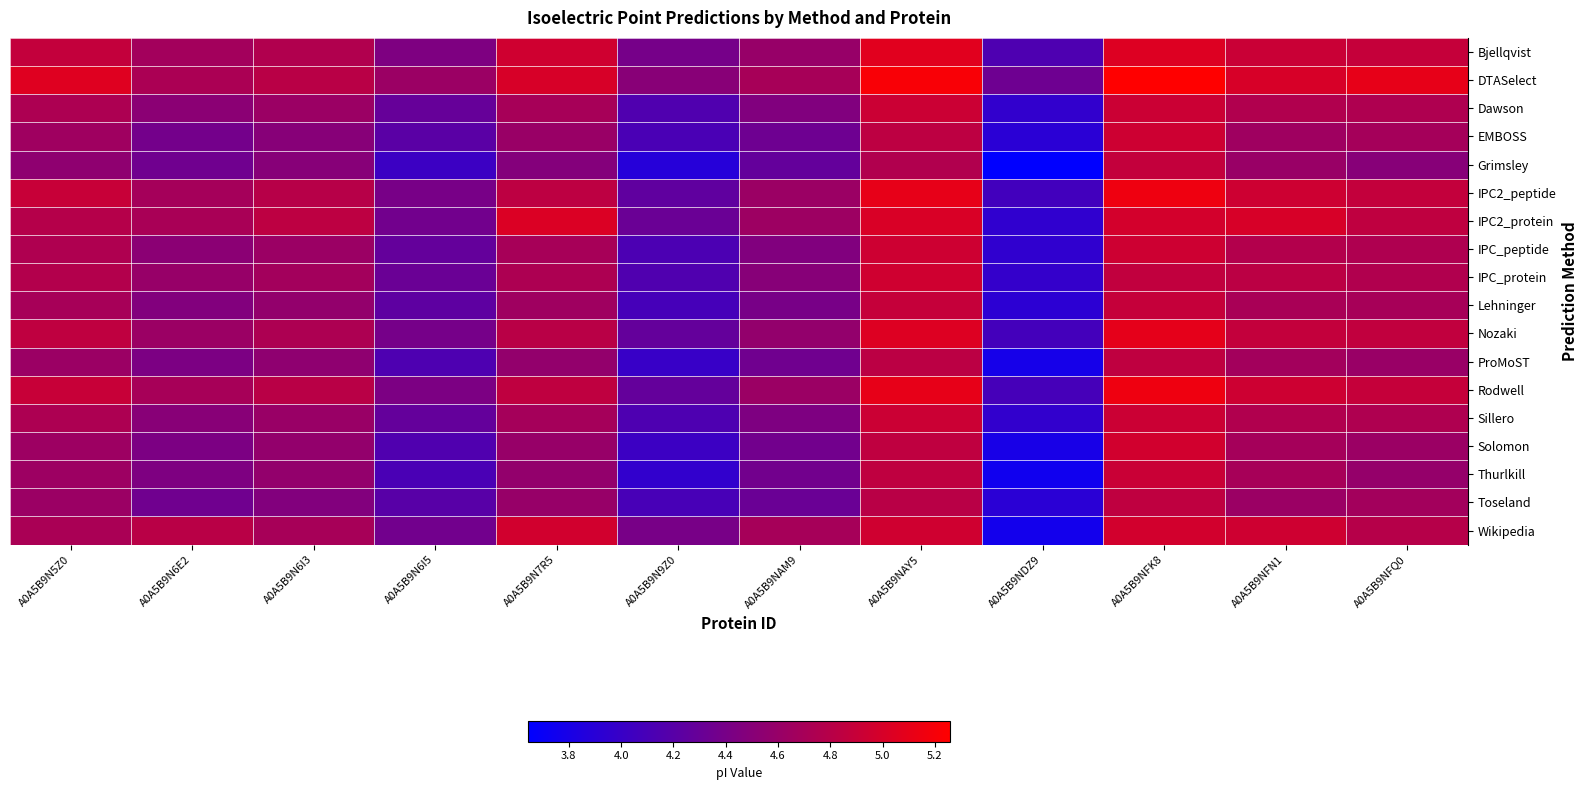

Reading left to right, list all the values displayed in this chart.

Bjellqvist: A0A5B9N5Z0=4.9	A0A5B9N6E2=4.7	A0A5B9N6I3=4.8	A0A5B9N6I5=4.4	A0A5B9N7R5=5.0	A0A5B9N9Z0=4.4	A0A5B9NAM9=4.6	A0A5B9NAY5=5.1	A0A5B9NDZ9=4.1	A0A5B9NFK8=5.0	A0A5B9NFN1=4.9	A0A5B9NFQ0=4.9
DTASelect: A0A5B9N5Z0=5.1	A0A5B9N6E2=4.7	A0A5B9N6I3=4.8	A0A5B9N6I5=4.6	A0A5B9N7R5=5.0	A0A5B9N9Z0=4.5	A0A5B9NAM9=4.7	A0A5B9NAY5=5.2	A0A5B9NDZ9=4.3	A0A5B9NFK8=5.3	A0A5B9NFN1=5.0	A0A5B9NFQ0=5.1
Dawson: A0A5B9N5Z0=4.7	A0A5B9N6E2=4.5	A0A5B9N6I3=4.6	A0A5B9N6I5=4.3	A0A5B9N7R5=4.7	A0A5B9N9Z0=4.2	A0A5B9NAM9=4.5	A0A5B9NAY5=4.9	A0A5B9NDZ9=4.0	A0A5B9NFK8=4.9	A0A5B9NFN1=4.8	A0A5B9NFQ0=4.7
EMBOSS: A0A5B9N5Z0=4.6	A0A5B9N6E2=4.4	A0A5B9N6I3=4.5	A0A5B9N6I5=4.2	A0A5B9N7R5=4.6	A0A5B9N9Z0=4.1	A0A5B9NAM9=4.3	A0A5B9NAY5=4.8	A0A5B9NDZ9=3.9	A0A5B9NFK8=4.9	A0A5B9NFN1=4.6	A0A5B9NFQ0=4.7
Grimsley: A0A5B9N5Z0=4.5	A0A5B9N6E2=4.4	A0A5B9N6I3=4.5	A0A5B9N6I5=4.0	A0A5B9N7R5=4.5	A0A5B9N9Z0=3.9	A0A5B9NAM9=4.3	A0A5B9NAY5=4.8	A0A5B9NDZ9=3.6	A0A5B9NFK8=4.9	A0A5B9NFN1=4.6	A0A5B9NFQ0=4.5
IPC2_peptide: A0A5B9N5Z0=4.9	A0A5B9N6E2=4.7	A0A5B9N6I3=4.8	A0A5B9N6I5=4.4	A0A5B9N7R5=4.8	A0A5B9N9Z0=4.3	A0A5B9NAM9=4.6	A0A5B9NAY5=5.1	A0A5B9NDZ9=4.1	A0A5B9NFK8=5.2	A0A5B9NFN1=4.9	A0A5B9NFQ0=4.9
IPC2_protein: A0A5B9N5Z0=4.8	A0A5B9N6E2=4.7	A0A5B9N6I3=4.8	A0A5B9N6I5=4.4	A0A5B9N7R5=5.0	A0A5B9N9Z0=4.3	A0A5B9NAM9=4.6	A0A5B9NAY5=5.0	A0A5B9NDZ9=3.9	A0A5B9NFK8=5.0	A0A5B9NFN1=5.0	A0A5B9NFQ0=4.9
IPC_peptide: A0A5B9N5Z0=4.7	A0A5B9N6E2=4.5	A0A5B9N6I3=4.6	A0A5B9N6I5=4.3	A0A5B9N7R5=4.7	A0A5B9N9Z0=4.1	A0A5B9NAM9=4.5	A0A5B9NAY5=4.9	A0A5B9NDZ9=3.9	A0A5B9NFK8=4.9	A0A5B9NFN1=4.8	A0A5B9NFQ0=4.7
IPC_protein: A0A5B9N5Z0=4.8	A0A5B9N6E2=4.6	A0A5B9N6I3=4.7	A0A5B9N6I5=4.3	A0A5B9N7R5=4.7	A0A5B9N9Z0=4.2	A0A5B9NAM9=4.5	A0A5B9NAY5=5.0	A0A5B9NDZ9=4.0	A0A5B9NFK8=4.9	A0A5B9NFN1=4.8	A0A5B9NFQ0=4.8
Lehninger: A0A5B9N5Z0=4.7	A0A5B9N6E2=4.5	A0A5B9N6I3=4.6	A0A5B9N6I5=4.2	A0A5B9N7R5=4.6	A0A5B9N9Z0=4.1	A0A5B9NAM9=4.4	A0A5B9NAY5=4.9	A0A5B9NDZ9=3.9	A0A5B9NFK8=4.9	A0A5B9NFN1=4.7	A0A5B9NFQ0=4.7
Nozaki: A0A5B9N5Z0=4.9	A0A5B9N6E2=4.6	A0A5B9N6I3=4.7	A0A5B9N6I5=4.4	A0A5B9N7R5=4.8	A0A5B9N9Z0=4.3	A0A5B9NAM9=4.6	A0A5B9NAY5=5.0	A0A5B9NDZ9=4.1	A0A5B9NFK8=5.1	A0A5B9NFN1=4.9	A0A5B9NFQ0=4.9
ProMoST: A0A5B9N5Z0=4.6	A0A5B9N6E2=4.4	A0A5B9N6I3=4.5	A0A5B9N6I5=4.1	A0A5B9N7R5=4.6	A0A5B9N9Z0=4.0	A0A5B9NAM9=4.4	A0A5B9NAY5=4.8	A0A5B9NDZ9=3.8	A0A5B9NFK8=4.9	A0A5B9NFN1=4.7	A0A5B9NFQ0=4.6
Rodwell: A0A5B9N5Z0=4.9	A0A5B9N6E2=4.7	A0A5B9N6I3=4.8	A0A5B9N6I5=4.4	A0A5B9N7R5=4.9	A0A5B9N9Z0=4.3	A0A5B9NAM9=4.6	A0A5B9NAY5=5.1	A0A5B9NDZ9=4.1	A0A5B9NFK8=5.2	A0A5B9NFN1=4.9	A0A5B9NFQ0=4.9
Sillero: A0A5B9N5Z0=4.7	A0A5B9N6E2=4.5	A0A5B9N6I3=4.6	A0A5B9N6I5=4.3	A0A5B9N7R5=4.7	A0A5B9N9Z0=4.1	A0A5B9NAM9=4.4	A0A5B9NAY5=4.9	A0A5B9NDZ9=4.0	A0A5B9NFK8=4.9	A0A5B9NFN1=4.8	A0A5B9NFQ0=4.7
Solomon: A0A5B9N5Z0=4.6	A0A5B9N6E2=4.4	A0A5B9N6I3=4.6	A0A5B9N6I5=4.2	A0A5B9N7R5=4.6	A0A5B9N9Z0=4.0	A0A5B9NAM9=4.4	A0A5B9NAY5=4.9	A0A5B9NDZ9=3.8	A0A5B9NFK8=5.0	A0A5B9NFN1=4.7	A0A5B9NFQ0=4.6
Thurlkill: A0A5B9N5Z0=4.6	A0A5B9N6E2=4.4	A0A5B9N6I3=4.6	A0A5B9N6I5=4.1	A0A5B9N7R5=4.6	A0A5B9N9Z0=4.0	A0A5B9NAM9=4.4	A0A5B9NAY5=4.9	A0A5B9NDZ9=3.7	A0A5B9NFK8=4.9	A0A5B9NFN1=4.7	A0A5B9NFQ0=4.6
Toseland: A0A5B9N5Z0=4.6	A0A5B9N6E2=4.4	A0A5B9N6I3=4.5	A0A5B9N6I5=4.2	A0A5B9N7R5=4.6	A0A5B9N9Z0=4.1	A0A5B9NAM9=4.3	A0A5B9NAY5=4.8	A0A5B9NDZ9=3.9	A0A5B9NFK8=4.9	A0A5B9NFN1=4.6	A0A5B9NFQ0=4.7
Wikipedia: A0A5B9N5Z0=4.7	A0A5B9N6E2=4.8	A0A5B9N6I3=4.7	A0A5B9N6I5=4.4	A0A5B9N7R5=5.0	A0A5B9N9Z0=4.4	A0A5B9NAM9=4.7	A0A5B9NAY5=5.0	A0A5B9NDZ9=3.8	A0A5B9NFK8=5.0	A0A5B9NFN1=4.9	A0A5B9NFQ0=4.8